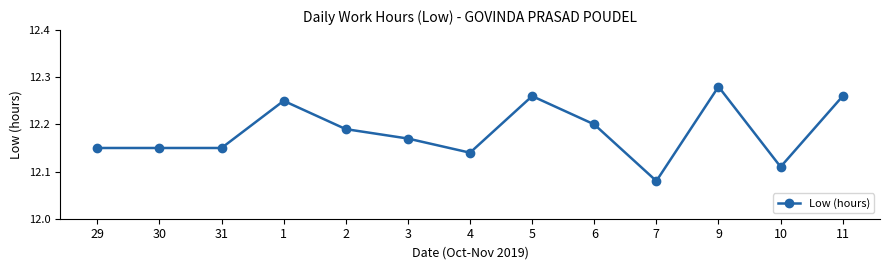

What position from the left is 9?

11